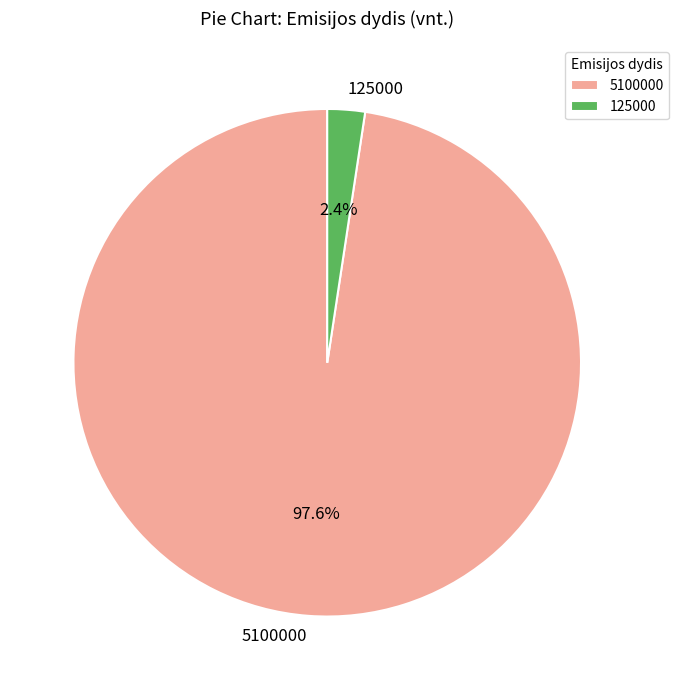

What percentage is NOT represented by 5100000?

2.4%